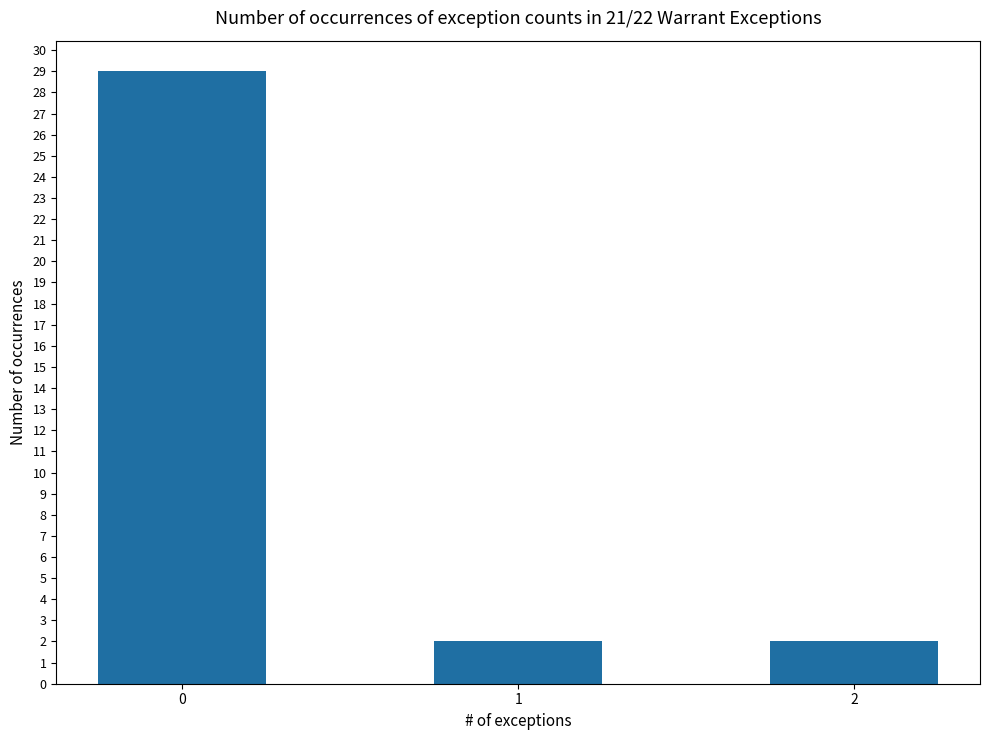

What is the change in value from 0 to 2?

-27